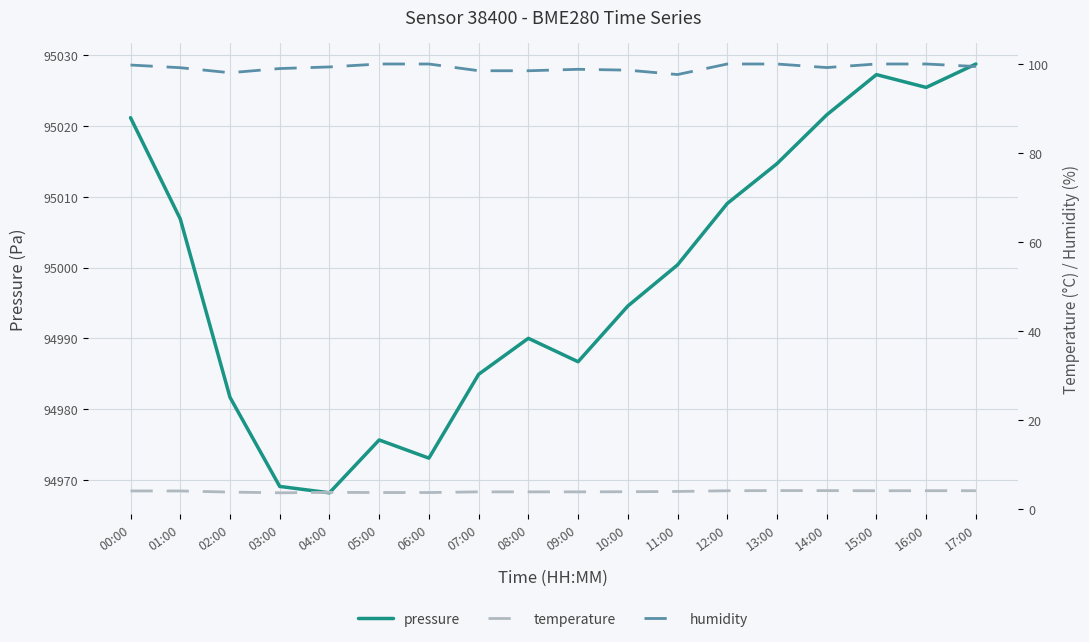

What is the difference between the second highest and second lowest values in the pressure series?

58.2